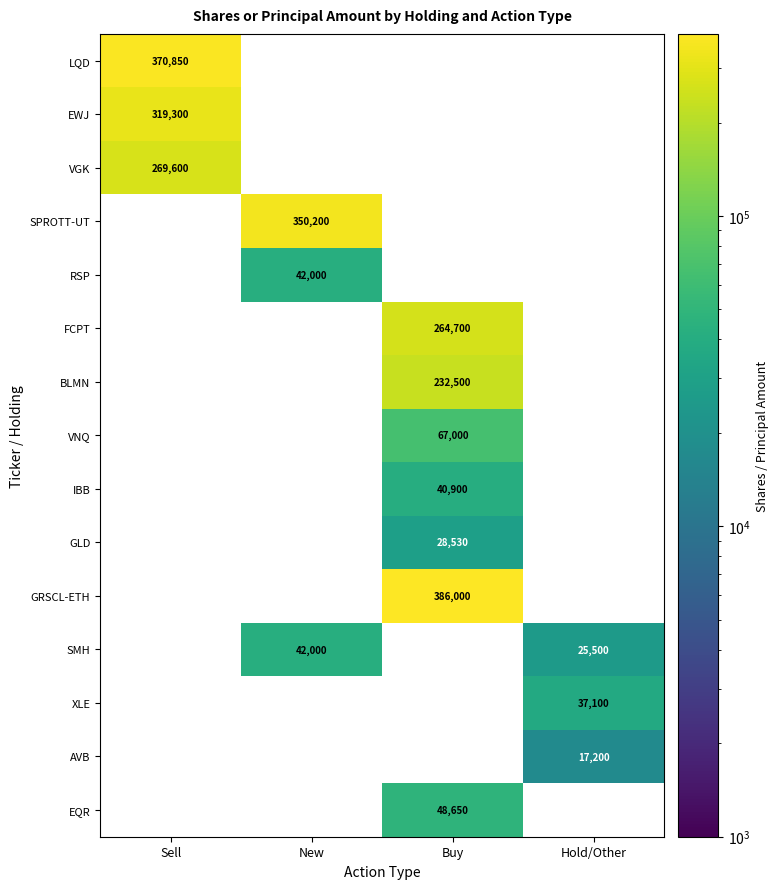

The VNQ series shows 67000 at Buy. True or false?

True